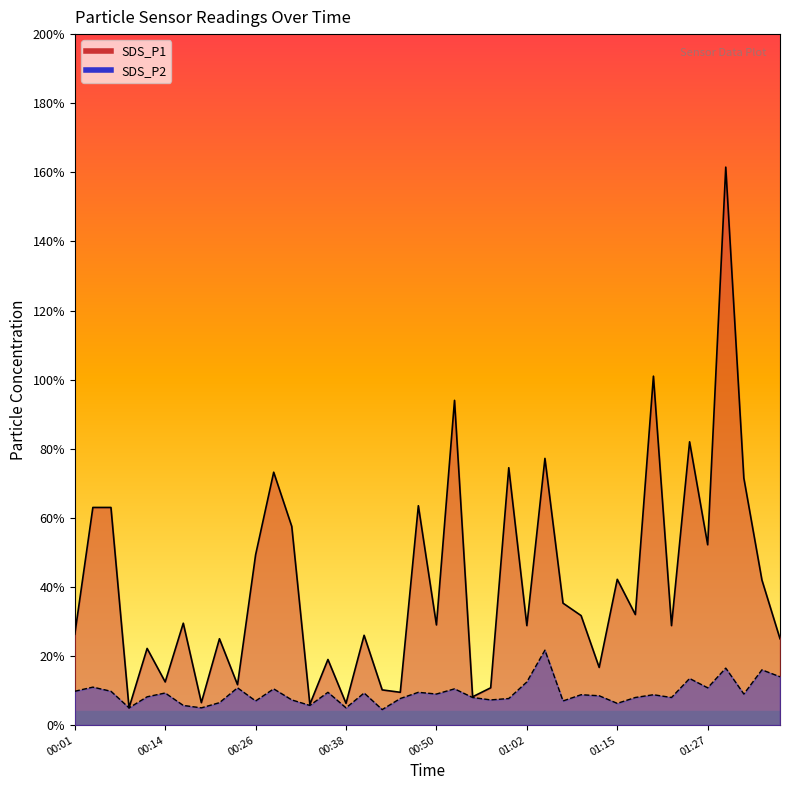

How many lines are shown in the chart?

2